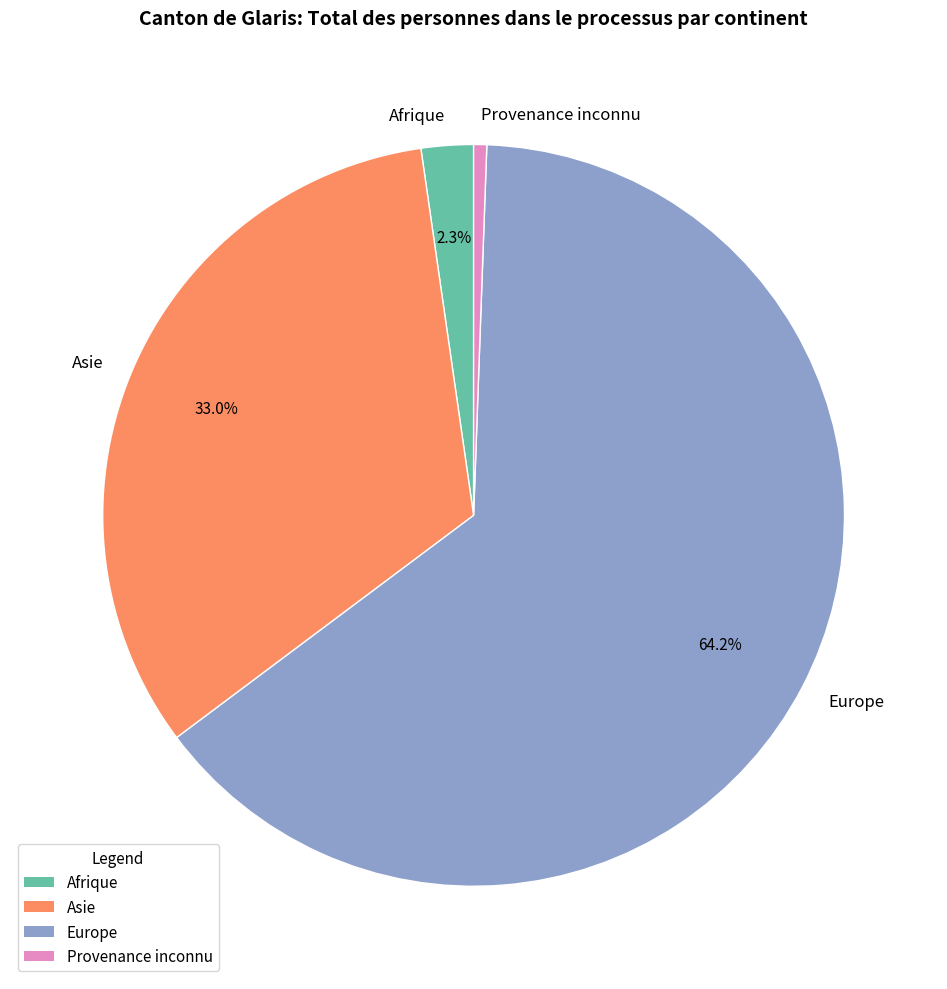

To the nearest percent, what is the difference between the Asie and Provenance inconnu slice percentages?

32%